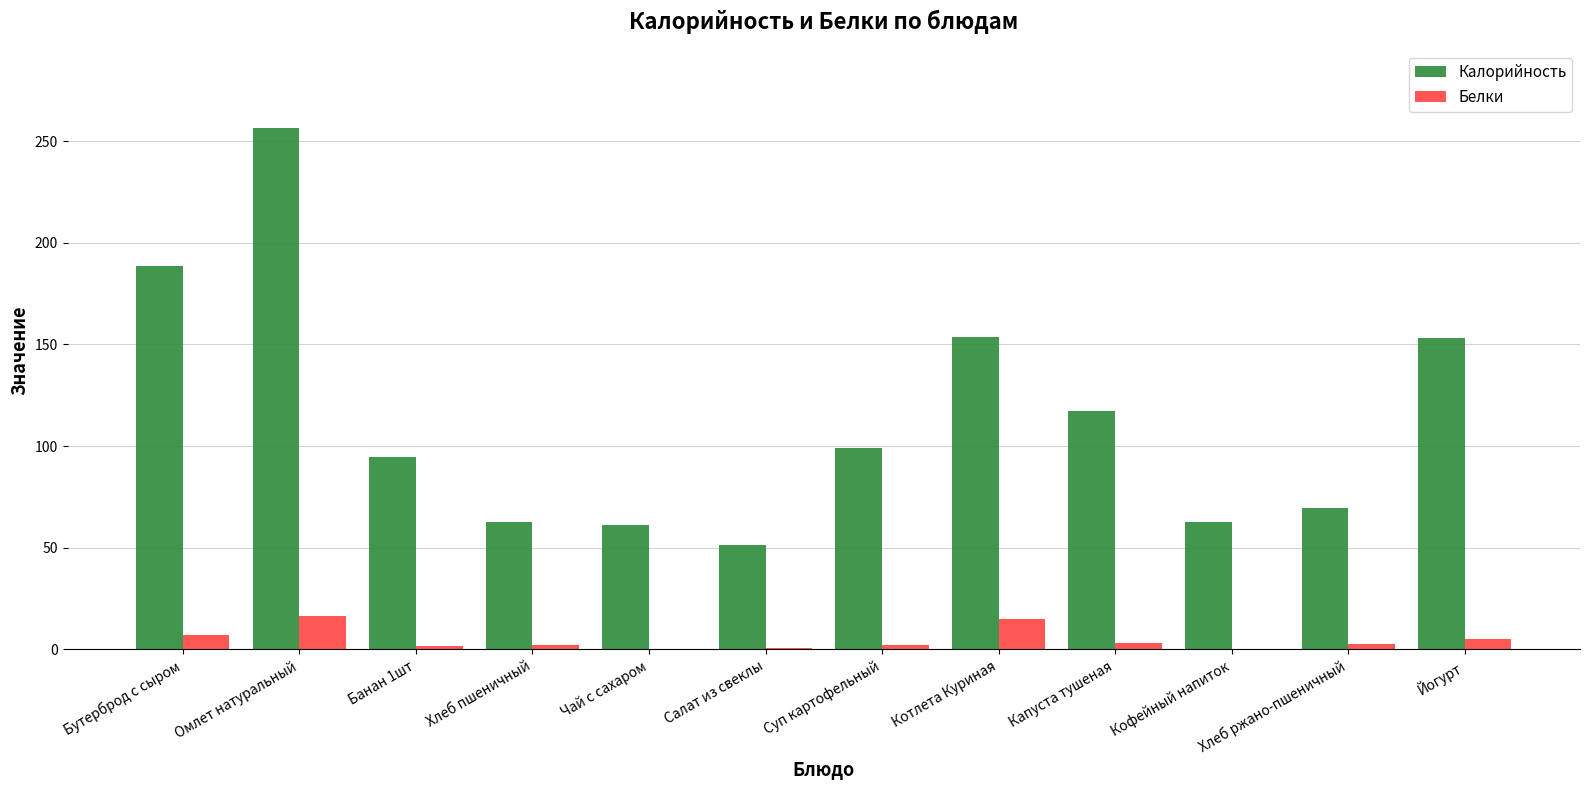

What is the difference between the Калорийность values at Омлет натуральный and Хлеб пшеничный?

193.7